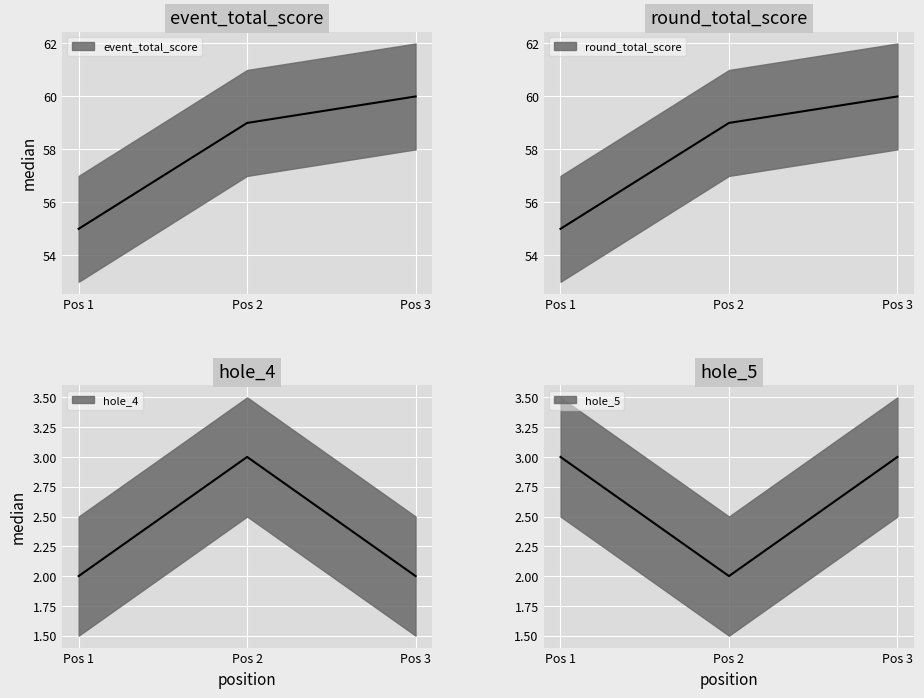

What is the highest value of the event_total_score series?

60